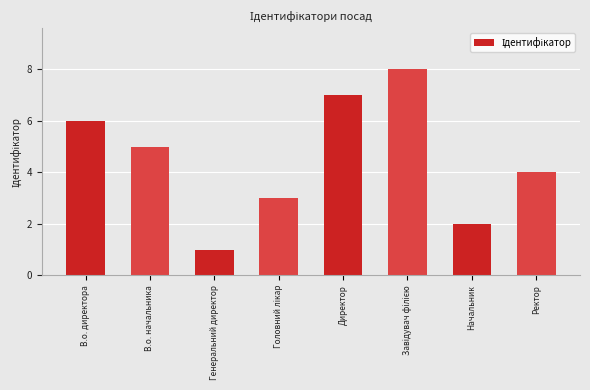

How many values are below 5?

4